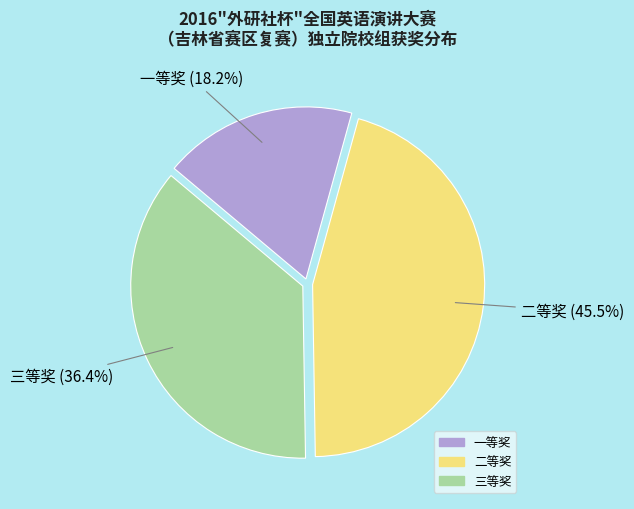

Count the number of slices in the pie.

3